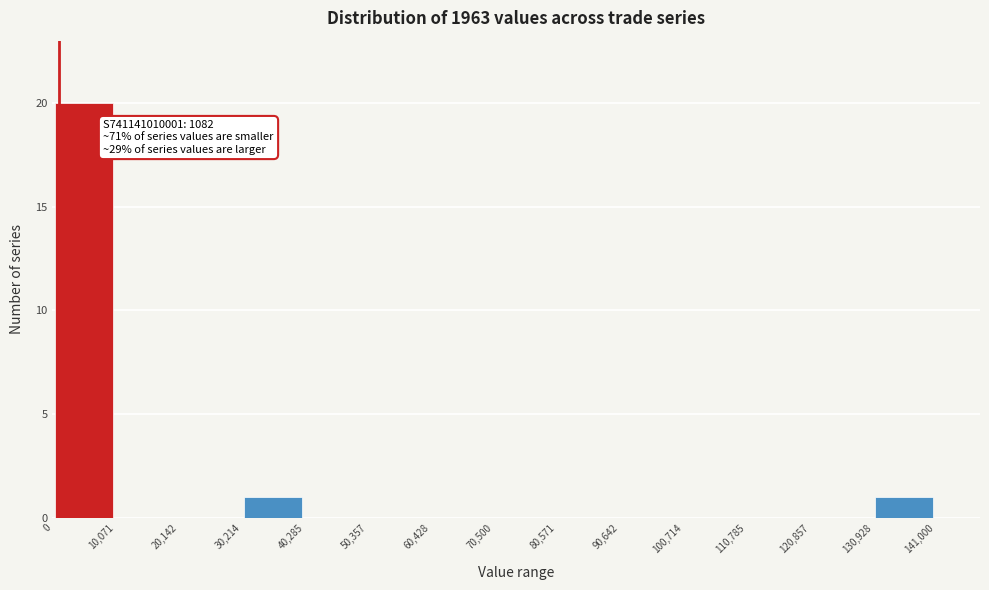

Over which range of the x-axis is the bar tallest?

0 to 10,071